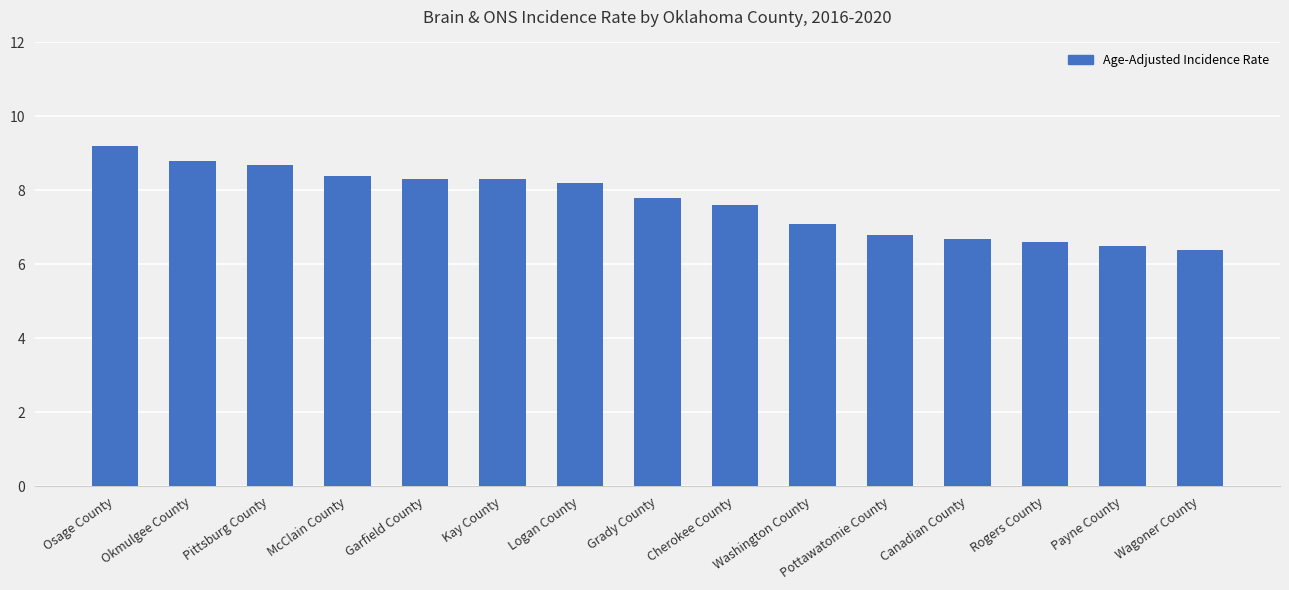

Does the chart contain any negative values?

No